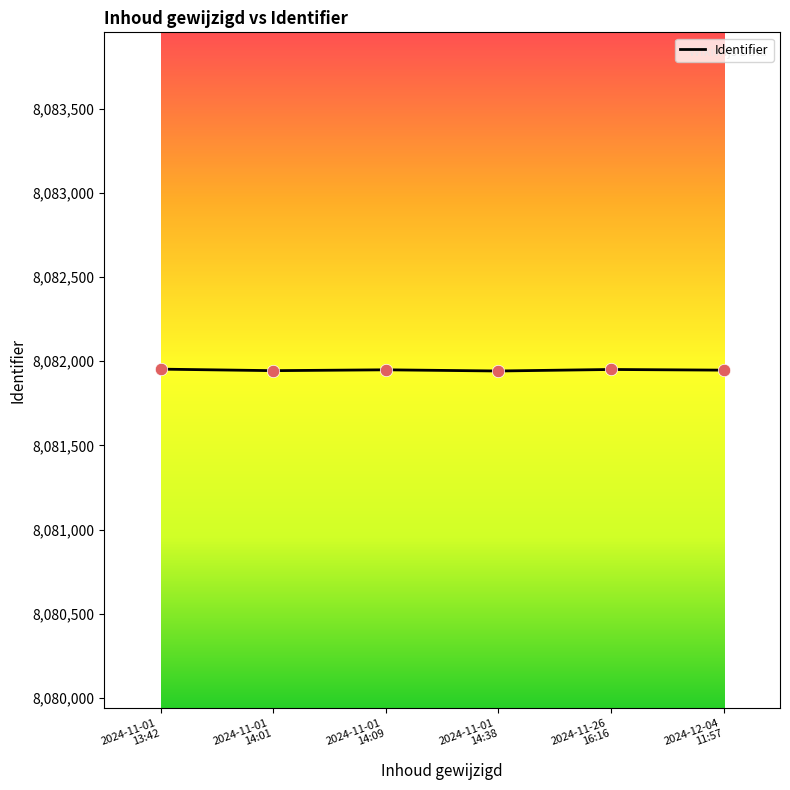

What is the change in value from 2024-11-01
14:01 to 2024-11-01
14:38?

-2